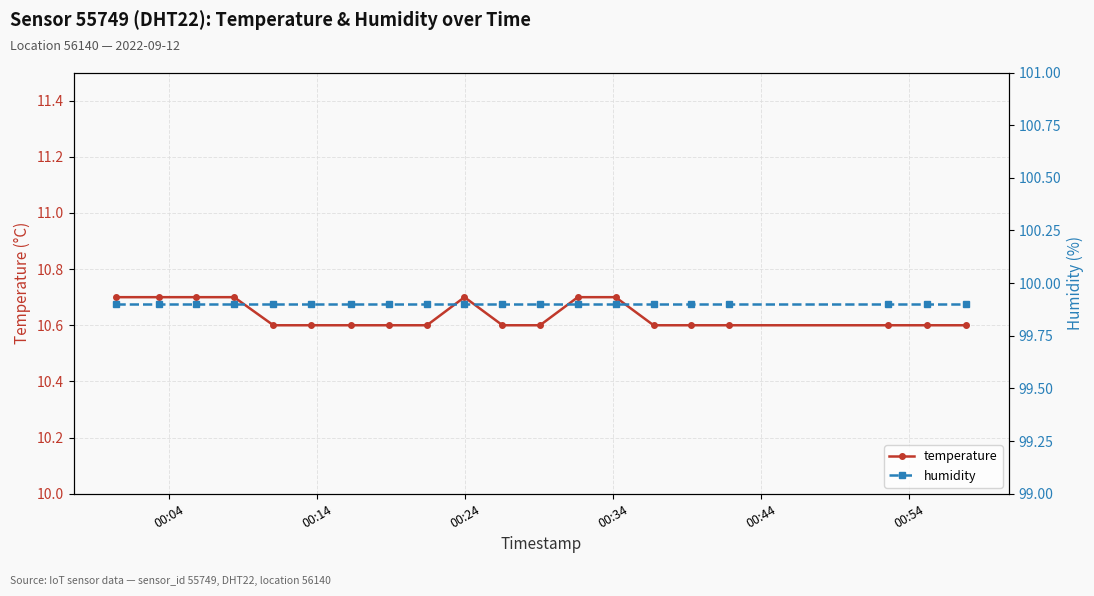

True or false: humidity and temperature intersect in this chart.

False